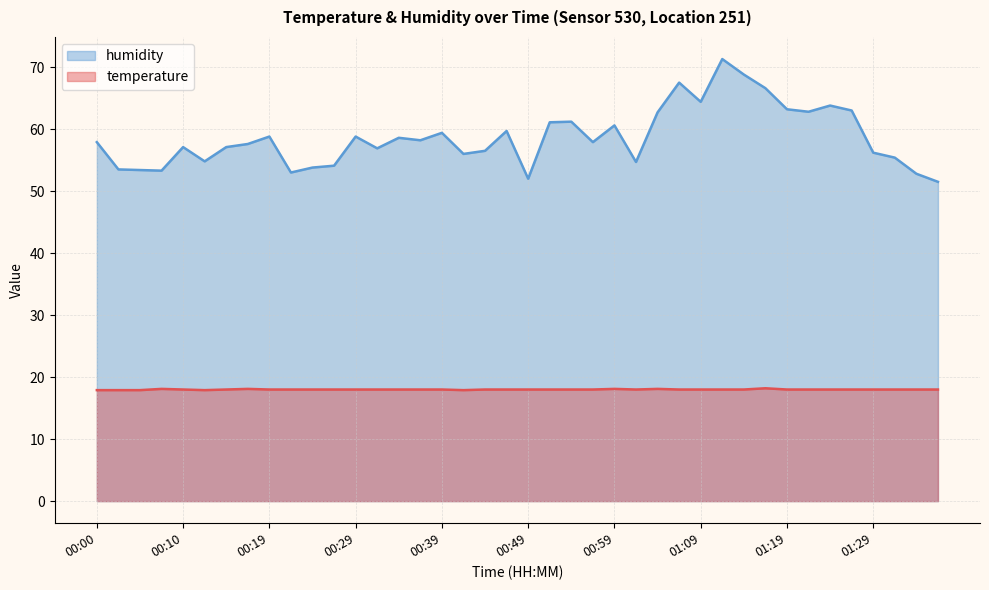

Which category has the lowest value across all series?

00:00